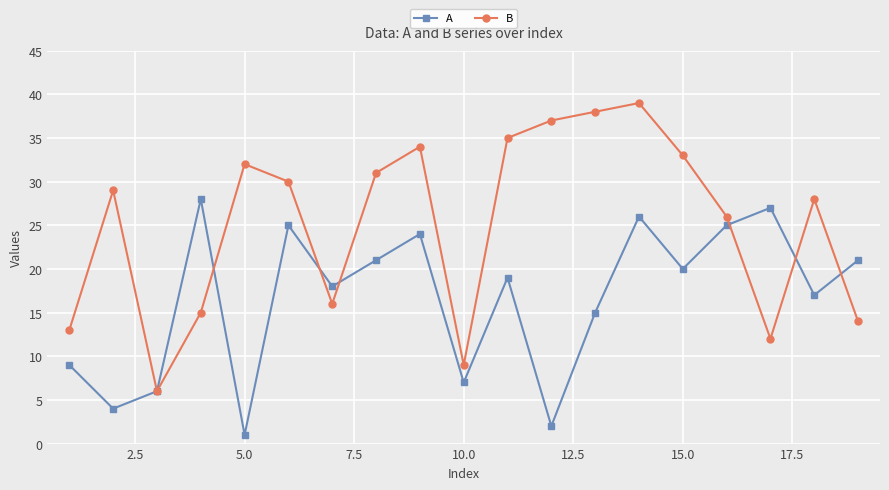

Which series has the widest spread of values?

B